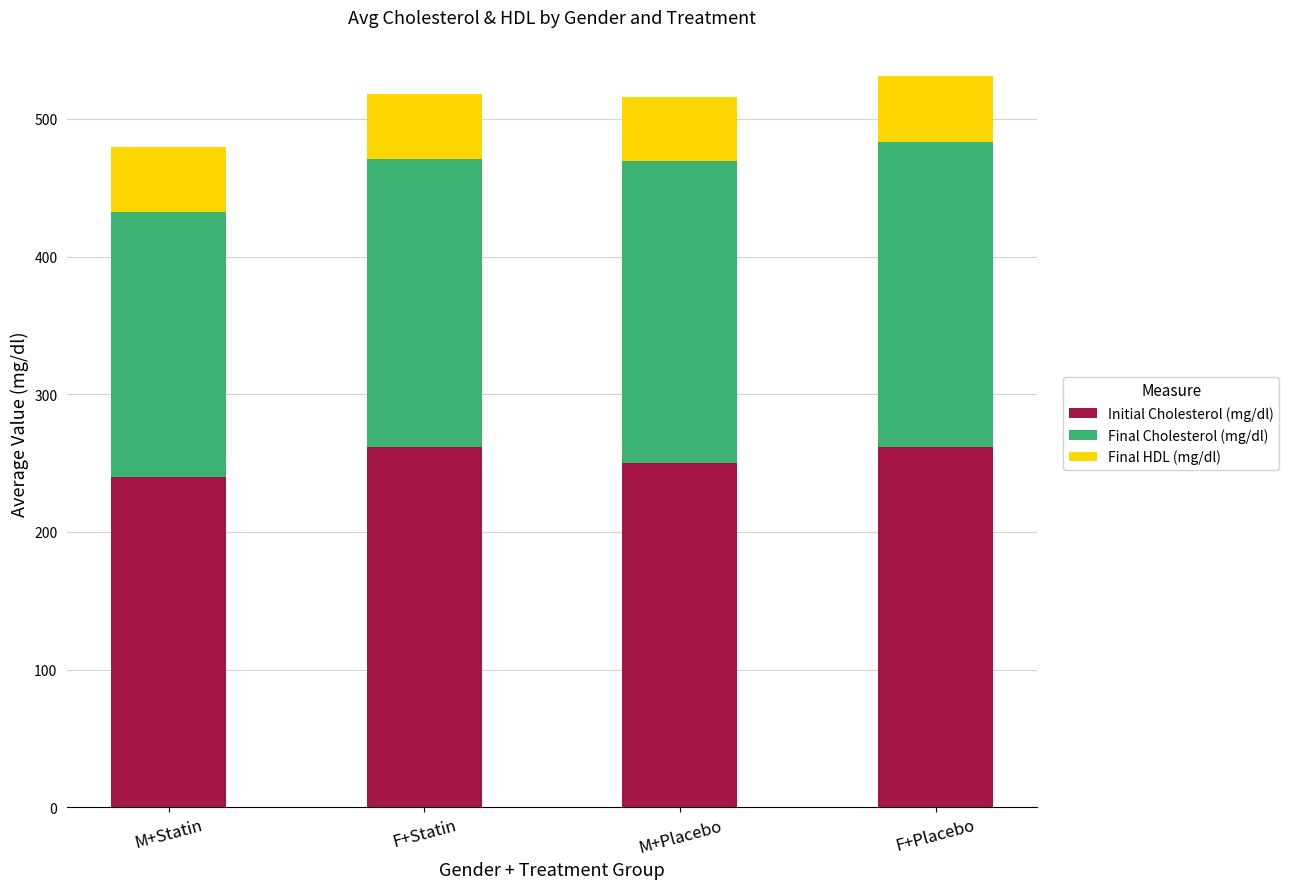

What are all the series names shown in the legend?

Initial Cholesterol (mg/dl), Final Cholesterol (mg/dl), Final HDL (mg/dl)